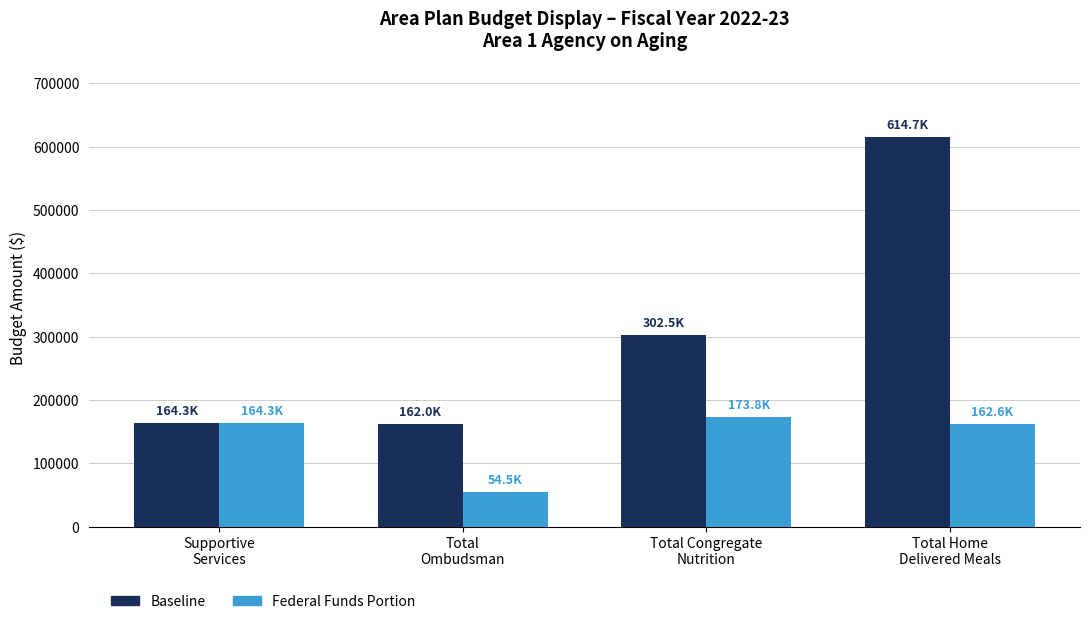

List the series in order of their overall mean, highest first.

Baseline, Federal Funds Portion